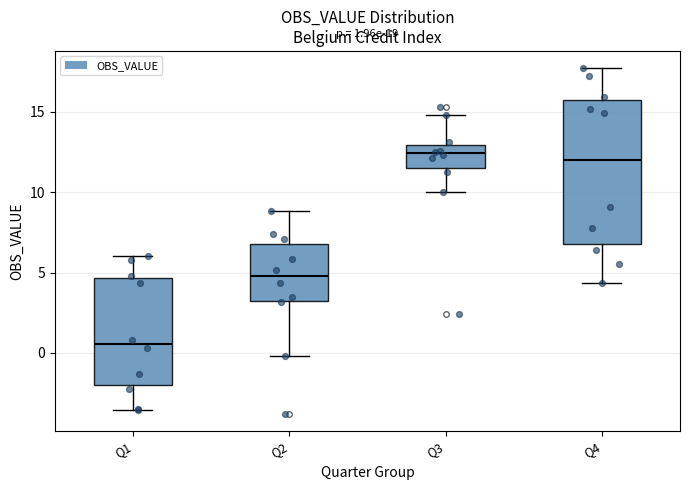

Which box is the tallest, from its lower edge to its upper edge?

Q4